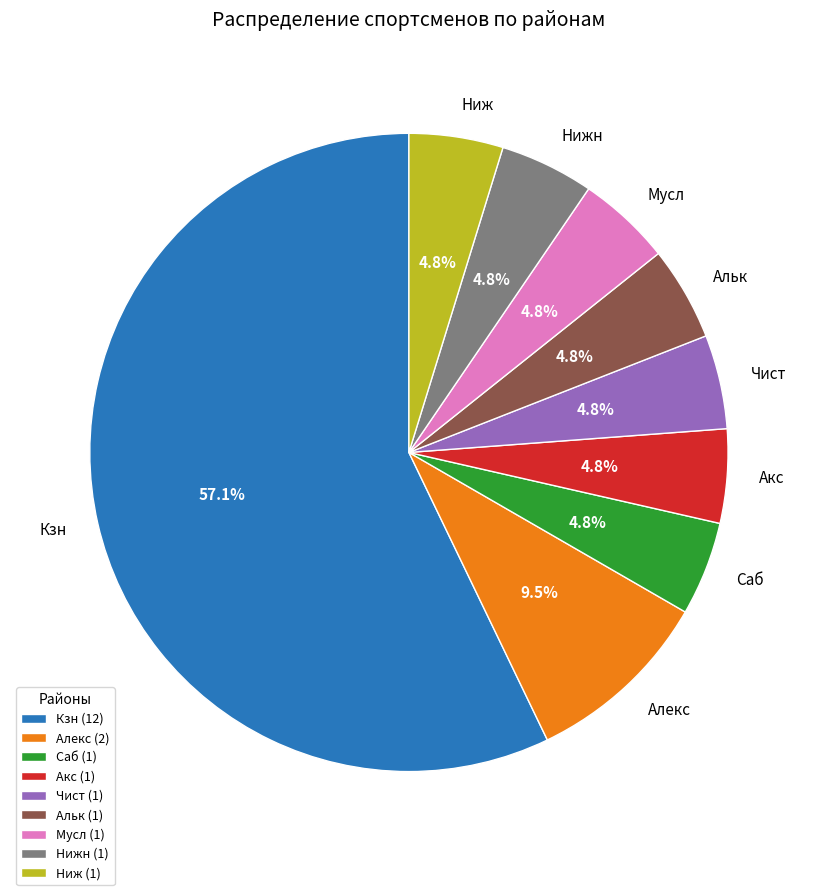

Do Саб and Чист together represent more than half of the pie?

No